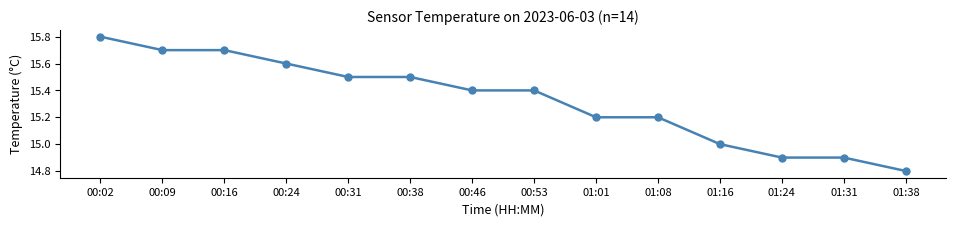

Which has a higher value, 01:08 or 00:02?

00:02